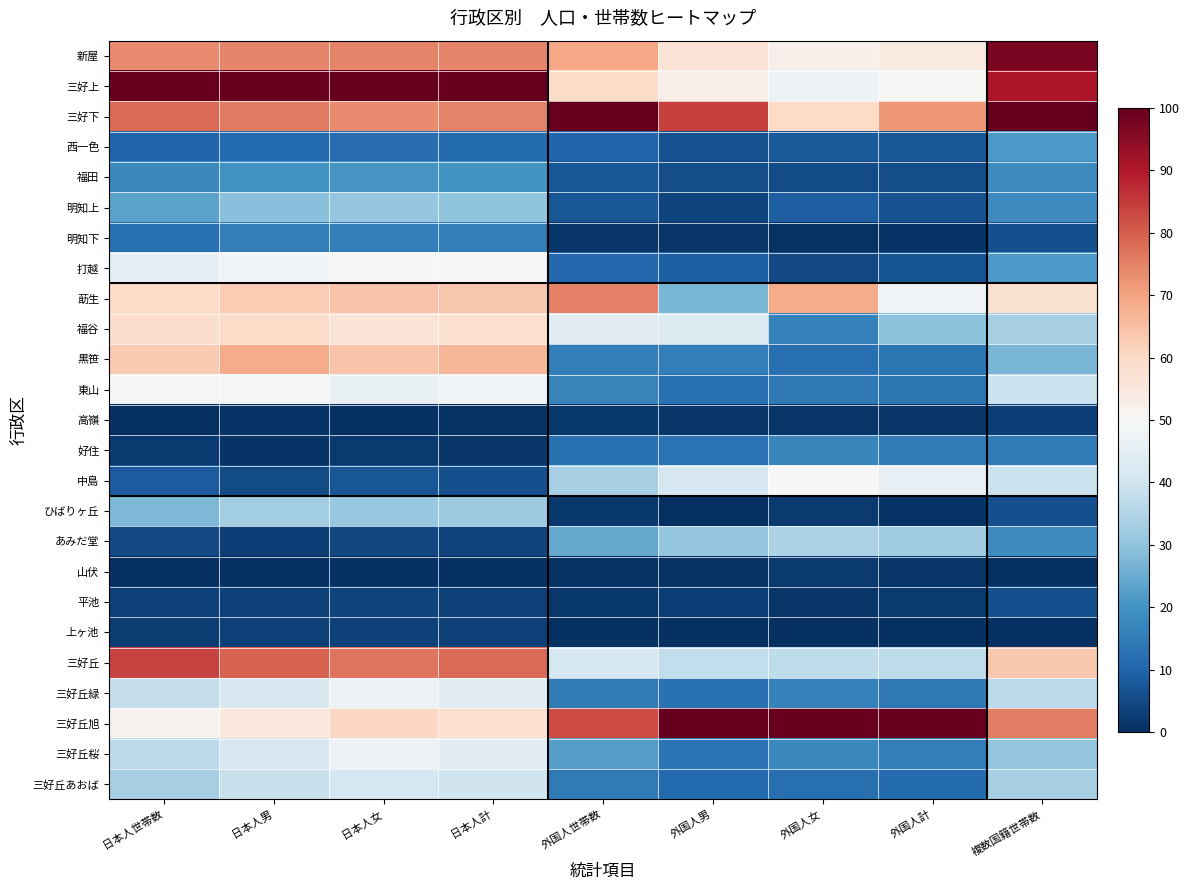

Reading right to left, what are all the values shown in this chart?

新屋: 複数国籍世帯数=1.0	外国人計=0.5	外国人女=0.5	外国人男=0.6	外国人世帯数=0.7	日本人計=0.7	日本人女=0.7	日本人男=0.7	日本人世帯数=0.7
三好上: 複数国籍世帯数=0.9	外国人計=0.5	外国人女=0.5	外国人男=0.5	外国人世帯数=0.6	日本人計=1.0	日本人女=1.0	日本人男=1.0	日本人世帯数=1.0
三好下: 複数国籍世帯数=1.0	外国人計=0.7	外国人女=0.6	外国人男=0.8	外国人世帯数=1.0	日本人計=0.7	日本人女=0.7	日本人男=0.8	日本人世帯数=0.8
西一色: 複数国籍世帯数=0.2	外国人計=0.1	外国人女=0.1	外国人男=0.1	外国人世帯数=0.1	日本人計=0.1	日本人女=0.1	日本人男=0.1	日本人世帯数=0.1
福田: 複数国籍世帯数=0.2	外国人計=0.1	外国人女=0.1	外国人男=0.1	外国人世帯数=0.1	日本人計=0.2	日本人女=0.2	日本人男=0.2	日本人世帯数=0.2
明知上: 複数国籍世帯数=0.2	外国人計=0.1	外国人女=0.1	外国人男=0.0	外国人世帯数=0.1	日本人計=0.3	日本人女=0.3	日本人男=0.3	日本人世帯数=0.2
明知下: 複数国籍世帯数=0.1	外国人計=0.0	外国人女=0.0	外国人男=0.0	外国人世帯数=0.0	日本人計=0.2	日本人女=0.2	日本人男=0.2	日本人世帯数=0.1
打越: 複数国籍世帯数=0.2	外国人計=0.1	外国人女=0.0	外国人男=0.1	外国人世帯数=0.1	日本人計=0.5	日本人女=0.5	日本人男=0.5	日本人世帯数=0.5
莇生: 複数国籍世帯数=0.6	外国人計=0.5	外国人女=0.7	外国人男=0.3	外国人世帯数=0.8	日本人計=0.6	日本人女=0.6	日本人男=0.6	日本人世帯数=0.6
福谷: 複数国籍世帯数=0.3	外国人計=0.3	外国人女=0.2	外国人男=0.4	外国人世帯数=0.4	日本人計=0.6	日本人女=0.6	日本人男=0.6	日本人世帯数=0.6
黒笹: 複数国籍世帯数=0.3	外国人計=0.1	外国人女=0.1	外国人男=0.2	外国人世帯数=0.2	日本人計=0.7	日本人女=0.6	日本人男=0.7	日本人世帯数=0.6
東山: 複数国籍世帯数=0.4	外国人計=0.1	外国人女=0.1	外国人男=0.1	外国人世帯数=0.2	日本人計=0.5	日本人女=0.5	日本人男=0.5	日本人世帯数=0.5
高嶺: 複数国籍世帯数=0.0	外国人計=0.0	外国人女=0.0	外国人男=0.0	外国人世帯数=0.0	日本人計=0.0	日本人女=0.0	日本人男=0.0	日本人世帯数=0.0
好住: 複数国籍世帯数=0.2	外国人計=0.2	外国人女=0.2	外国人男=0.1	外国人世帯数=0.1	日本人計=0.0	日本人女=0.0	日本人男=0.0	日本人世帯数=0.0
中島: 複数国籍世帯数=0.4	外国人計=0.5	外国人女=0.5	外国人男=0.4	外国人世帯数=0.3	日本人計=0.1	日本人女=0.1	日本人男=0.1	日本人世帯数=0.1
ひばりヶ丘: 複数国籍世帯数=0.1	外国人計=0.0	外国人女=0.0	外国人男=0.0	外国人世帯数=0.0	日本人計=0.3	日本人女=0.3	日本人男=0.3	日本人世帯数=0.3
あみだ堂: 複数国籍世帯数=0.2	外国人計=0.3	外国人女=0.3	外国人男=0.3	外国人世帯数=0.2	日本人計=0.0	日本人女=0.0	日本人男=0.0	日本人世帯数=0.0
山伏: 複数国籍世帯数=0.0	外国人計=0.0	外国人女=0.0	外国人男=0.0	外国人世帯数=0.0	日本人計=0.0	日本人女=0.0	日本人男=0.0	日本人世帯数=0.0
平池: 複数国籍世帯数=0.1	外国人計=0.0	外国人女=0.0	外国人男=0.0	外国人世帯数=0.0	日本人計=0.0	日本人女=0.0	日本人男=0.0	日本人世帯数=0.0
上ヶ池: 複数国籍世帯数=0.0	外国人計=0.0	外国人女=0.0	外国人男=0.0	外国人世帯数=0.0	日本人計=0.0	日本人女=0.0	日本人男=0.0	日本人世帯数=0.0
三好丘: 複数国籍世帯数=0.6	外国人計=0.4	外国人女=0.4	外国人男=0.4	外国人世帯数=0.4	日本人計=0.8	日本人女=0.8	日本人男=0.8	日本人世帯数=0.8
三好丘緑: 複数国籍世帯数=0.4	外国人計=0.1	外国人女=0.2	外国人男=0.1	外国人世帯数=0.1	日本人計=0.4	日本人女=0.5	日本人男=0.4	日本人世帯数=0.4
三好丘旭: 複数国籍世帯数=0.8	外国人計=1.0	外国人女=1.0	外国人男=1.0	外国人世帯数=0.8	日本人計=0.6	日本人女=0.6	日本人男=0.6	日本人世帯数=0.5
三好丘桜: 複数国籍世帯数=0.3	外国人計=0.2	外国人女=0.2	外国人男=0.1	外国人世帯数=0.2	日本人計=0.4	日本人女=0.5	日本人男=0.4	日本人世帯数=0.4
三好丘あおば: 複数国籍世帯数=0.3	外国人計=0.1	外国人女=0.1	外国人男=0.1	外国人世帯数=0.1	日本人計=0.4	日本人女=0.4	日本人男=0.4	日本人世帯数=0.3